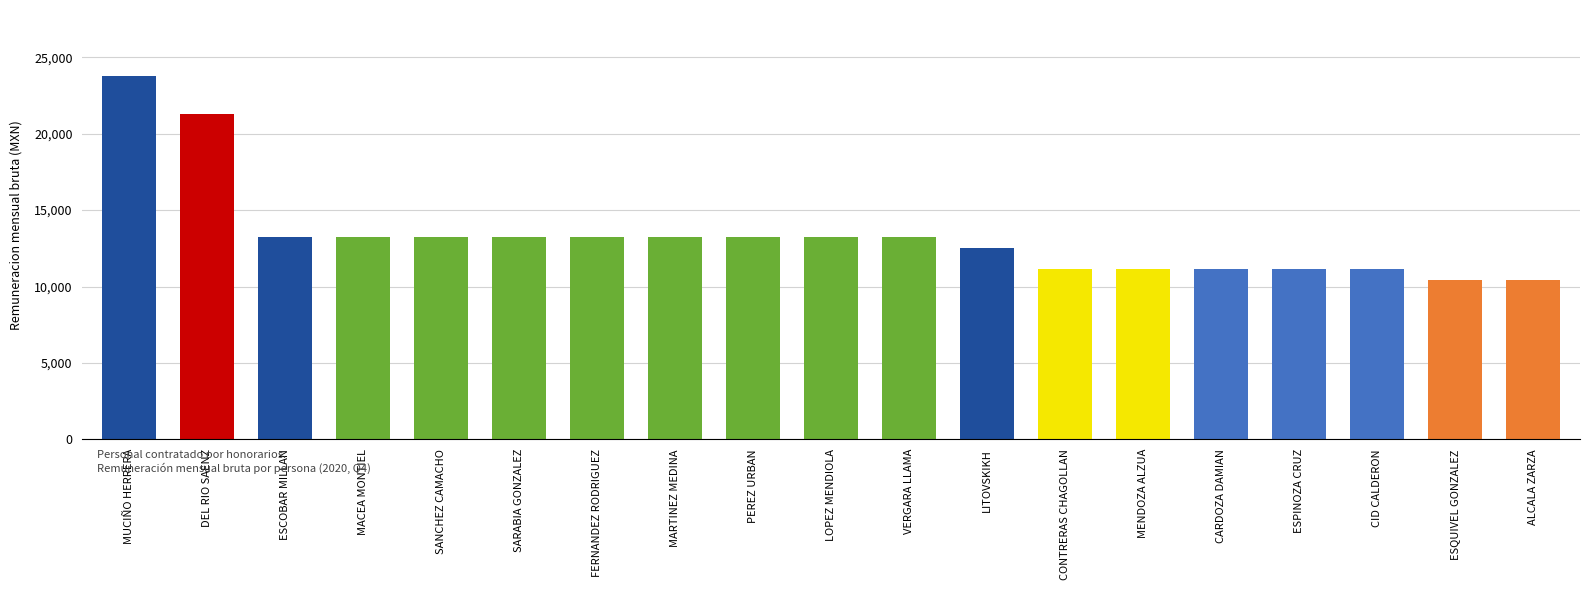

Between CONTRERAS CHAGOLLAN and LITOVSKIKH, which is larger?

LITOVSKIKH